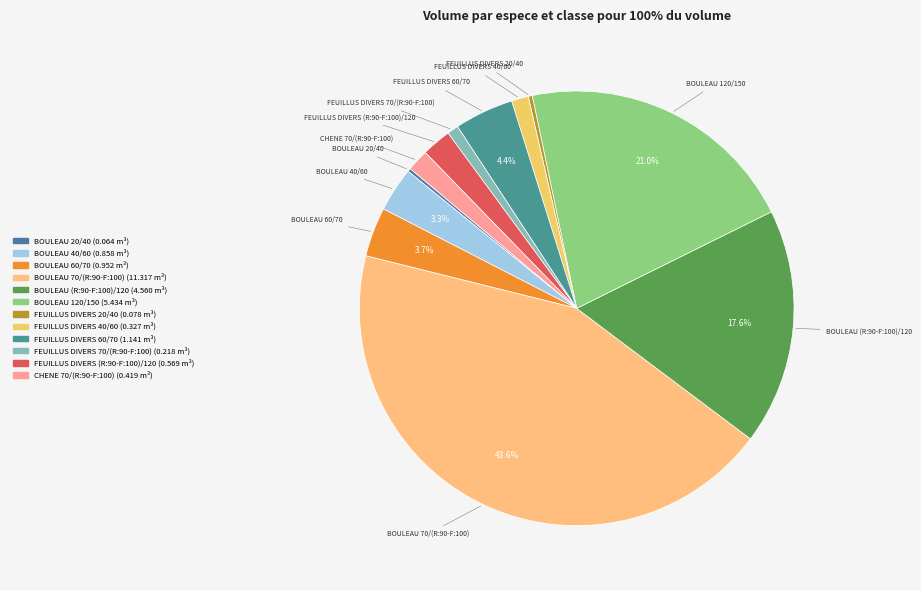

Which slice is the largest?

BOULEAU 70/(R:90-F:100)